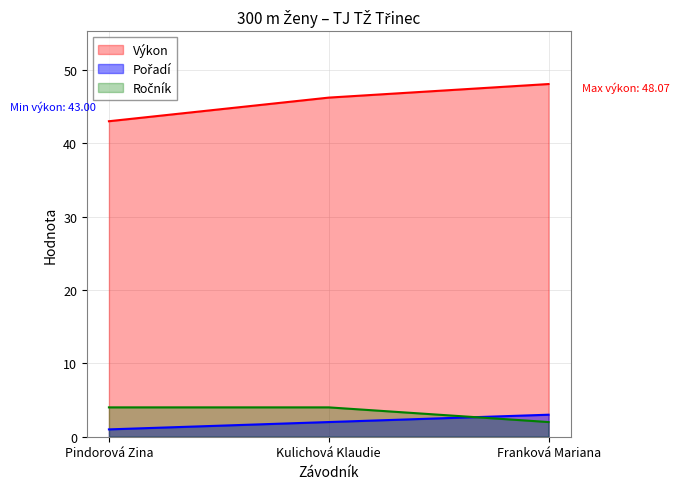

Reading right to left, transcribe all the data shown in this chart.

Pořadí: 3.0	2.0	1.0
Výkon: 48.1	46.2	43.0
Ročník: 2.0	4.0	4.0